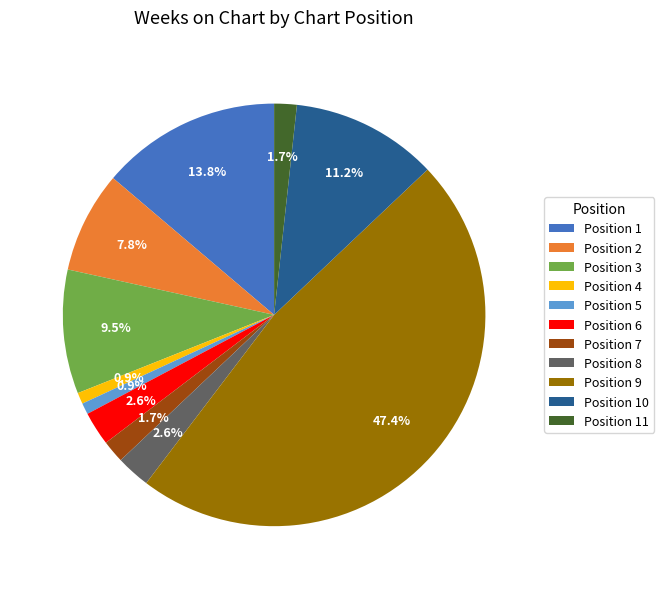

Is the sum of Position 1 and Position 11 greater than half?

No